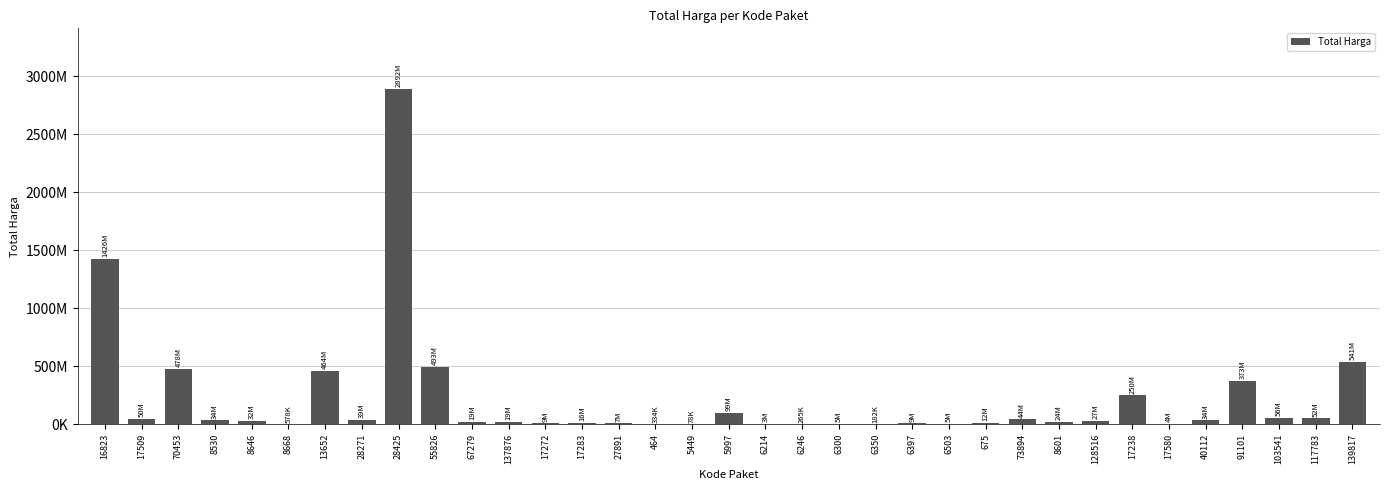

What is the change in value from 17283 to 17580?

-11163960